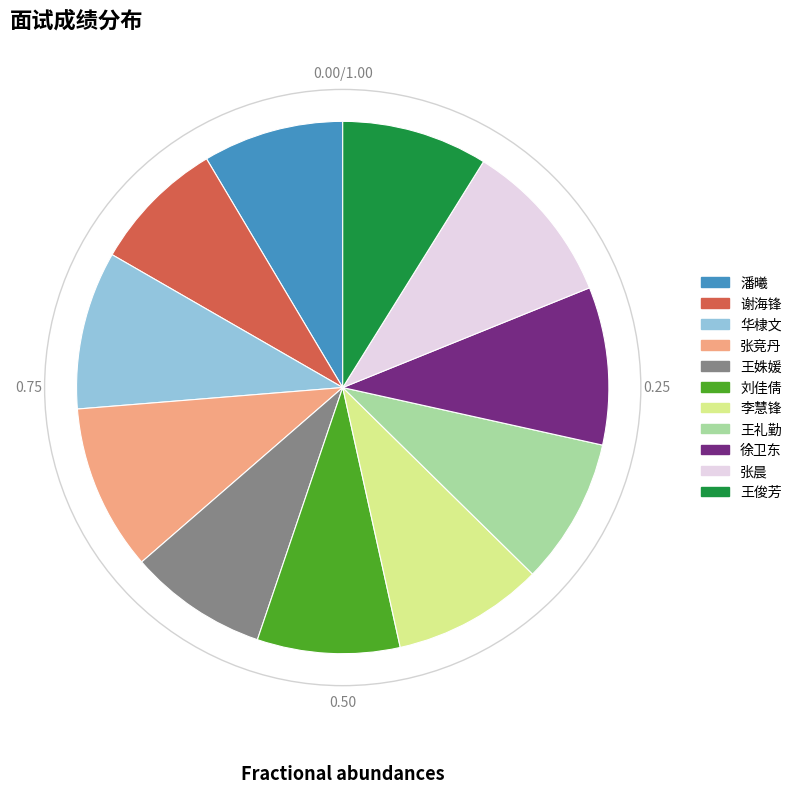

Combined, do 张晨 and 李慧锋 account for over 50%?

No